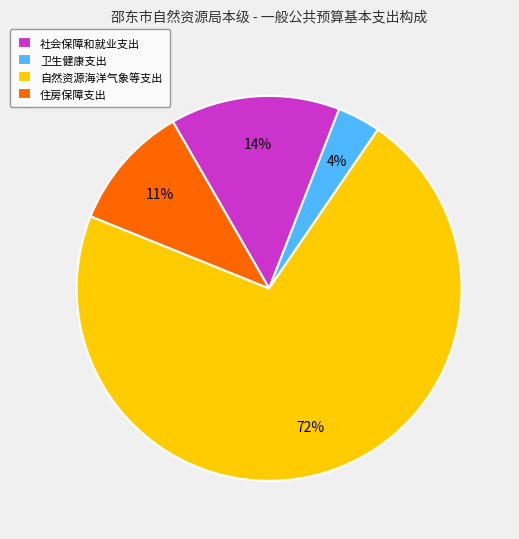

What percentage is the 卫生健康支出 slice, to the nearest percent?

4%